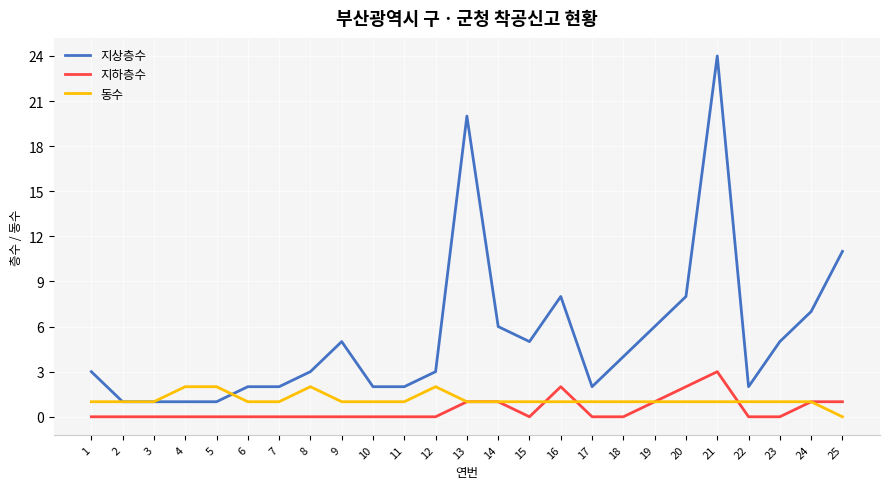

How many series are shown in this chart?

3